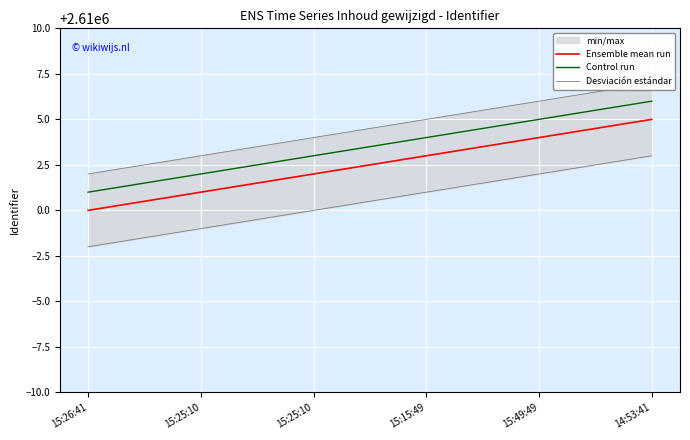

Where is Ensemble mean run nearest to the value 2610002?

15:25:10